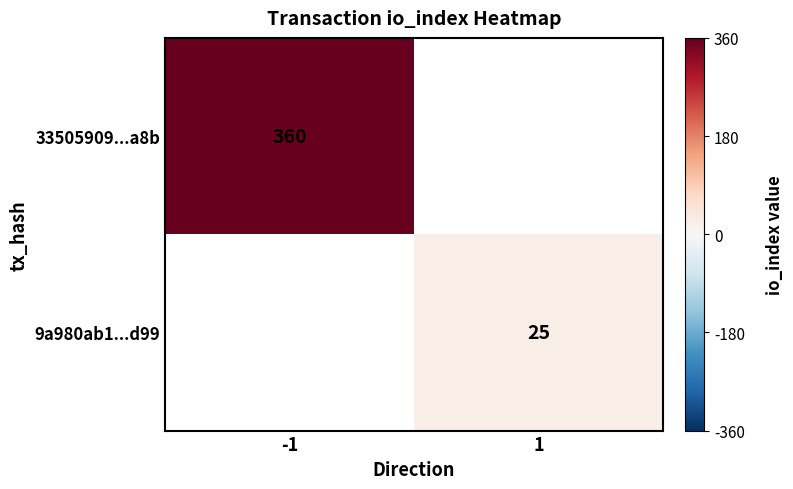

Is the value of 33505909...a8b at -1 greater than the value of 9a980ab1...d99 at 1?

Yes